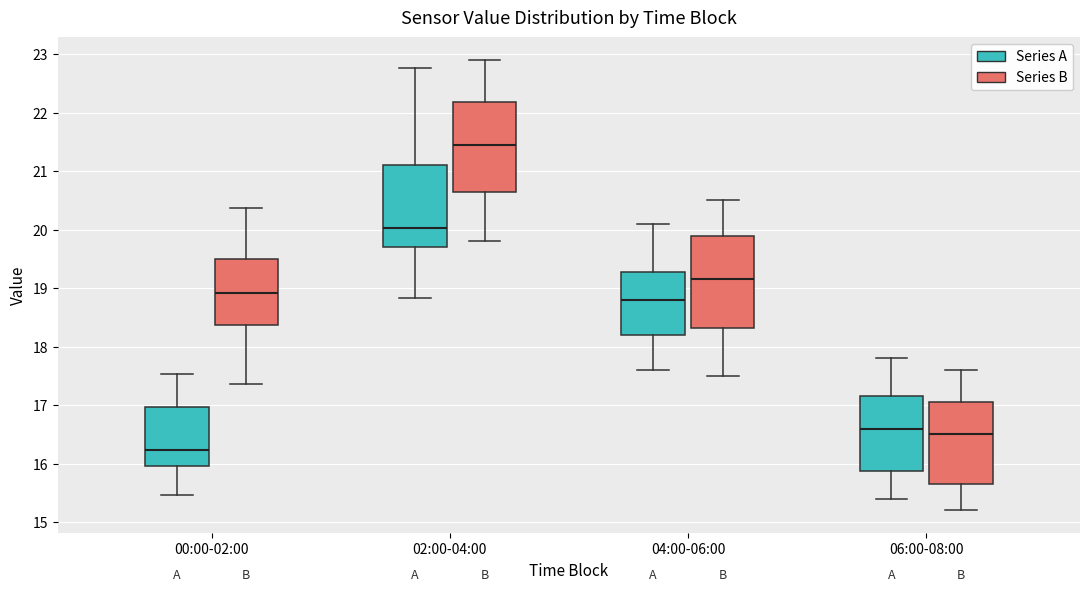

Reading left to right, transcribe this box plot: for each box, give where its median line is, the range the box spans, and where its two whiskers end, as read against the y-axis. The values are not printed on the chart, so give them approximately, as read against the axis.

00:00-02:00 (Series A): median 16.2, box 16.0 to 17.0, whiskers 15.5 to 17.5
00:00-02:00 (Series B): median 18.9, box 18.4 to 19.5, whiskers 17.4 to 20.4
02:00-04:00 (Series A): median 20.0, box 19.7 to 21.1, whiskers 18.8 to 22.8
02:00-04:00 (Series B): median 21.5, box 20.7 to 22.2, whiskers 19.8 to 22.9
04:00-06:00 (Series A): median 18.8, box 18.2 to 19.3, whiskers 17.6 to 20.1
04:00-06:00 (Series B): median 19.2, box 18.3 to 19.9, whiskers 17.5 to 20.5
06:00-08:00 (Series A): median 16.6, box 15.9 to 17.2, whiskers 15.4 to 17.8
06:00-08:00 (Series B): median 16.5, box 15.7 to 17.1, whiskers 15.2 to 17.6